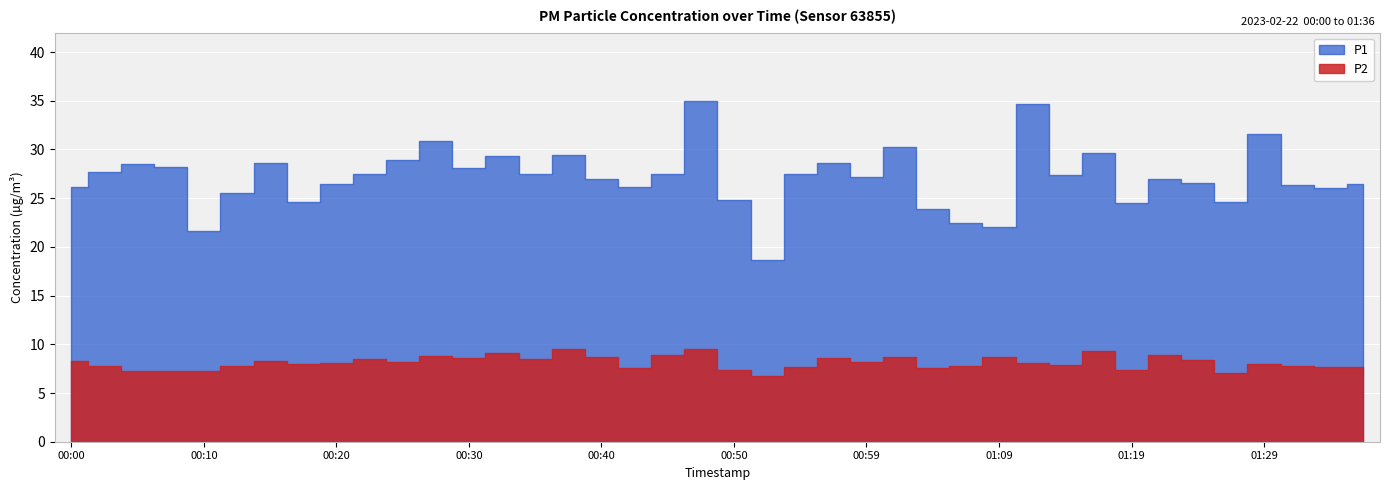

What is the spread (max minus min) of values at 00:42?

18.6